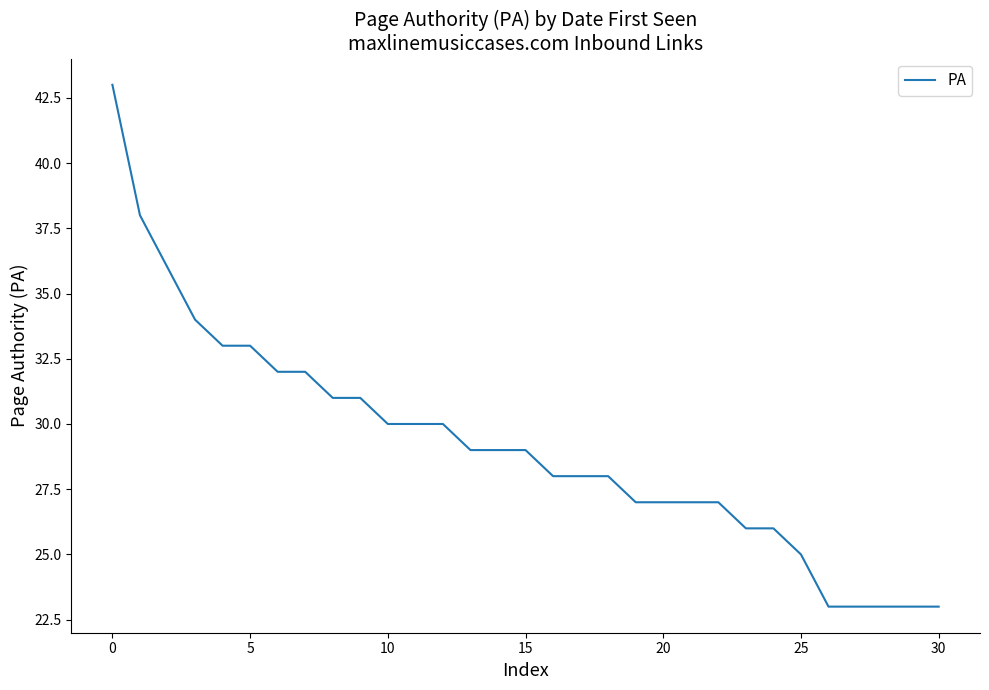

What is the maximum value shown in the chart?

43